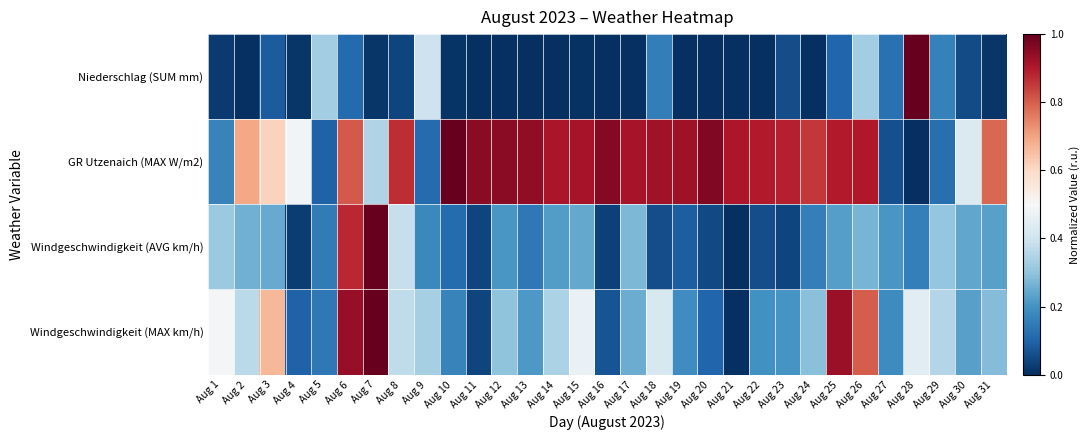

At how many categories does at least one series exceed 0?

31